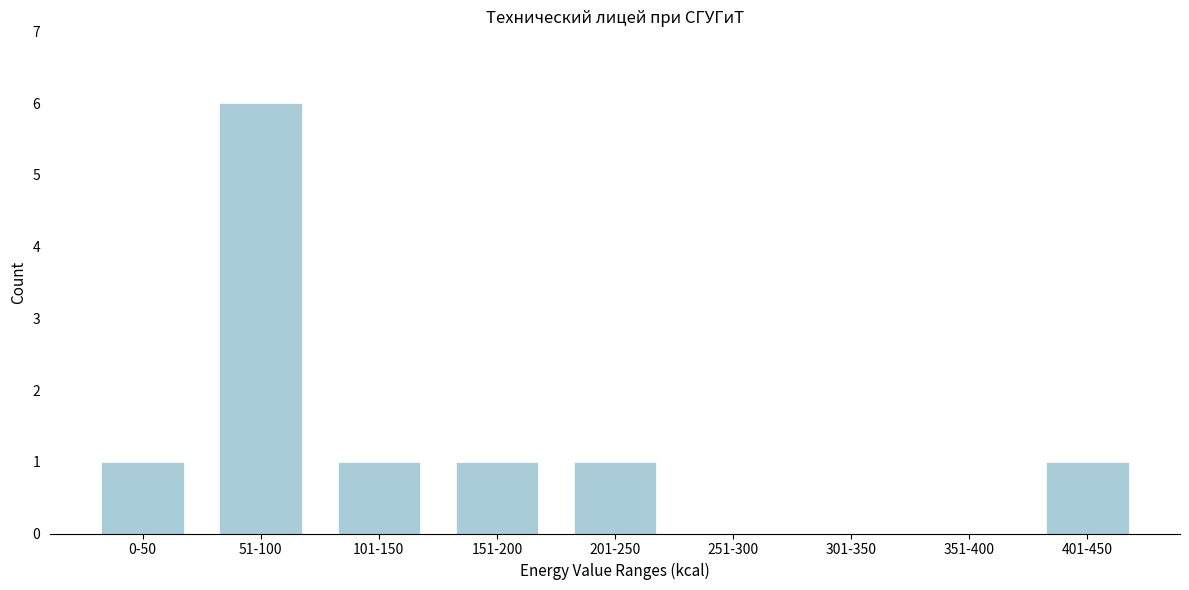

Reading left to right, extract all data points from this chart.

0-50=1	51-100=6	101-150=1	151-200=1	201-250=1	251-300=0	301-350=0	351-400=0	401-450=1